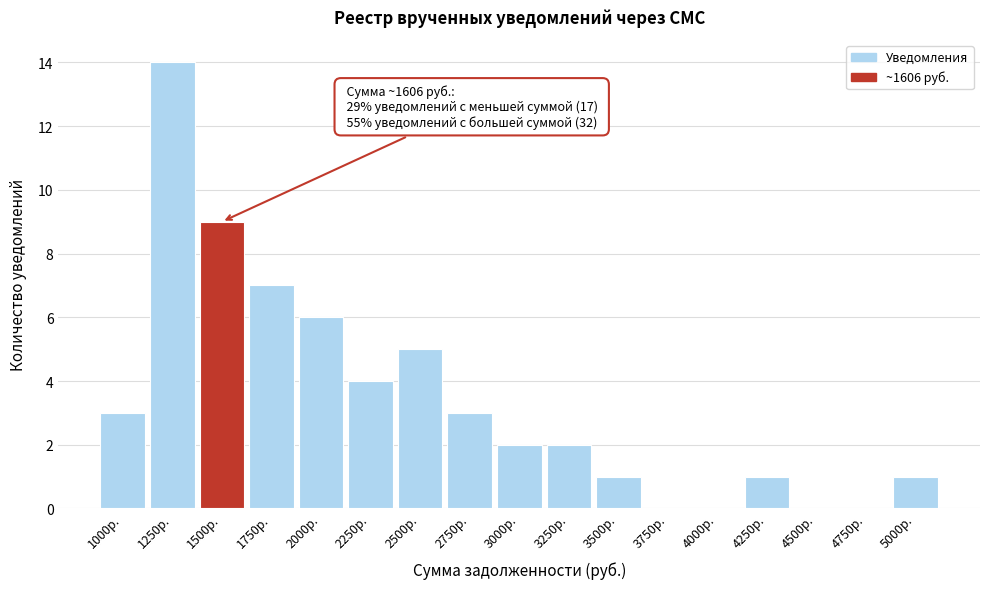

Reading right to left, list all the values displayed in this chart.

5000р.=1	4750р.=0	4500р.=0	4250р.=1	4000р.=0	3750р.=0	3500р.=1	3250р.=2	3000р.=2	2750р.=3	2500р.=5	2250р.=4	2000р.=6	1750р.=7	1500р.=9	1250р.=14	1000р.=3